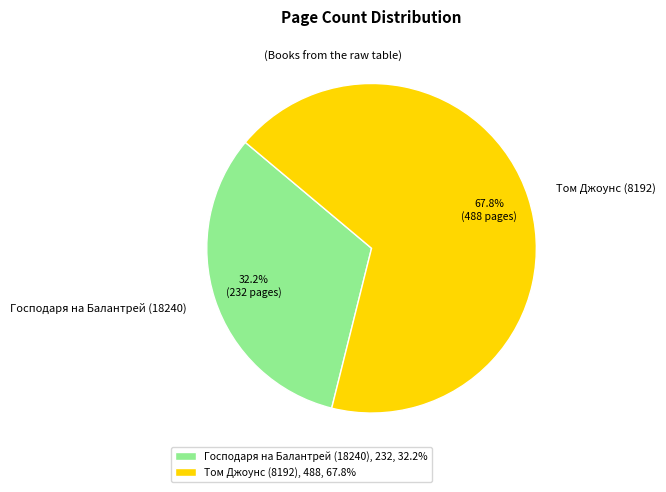

Approximately how many times larger is the value at Господаря на Балантрей (18240) compared to Том Джоунс (8192)?

0.5